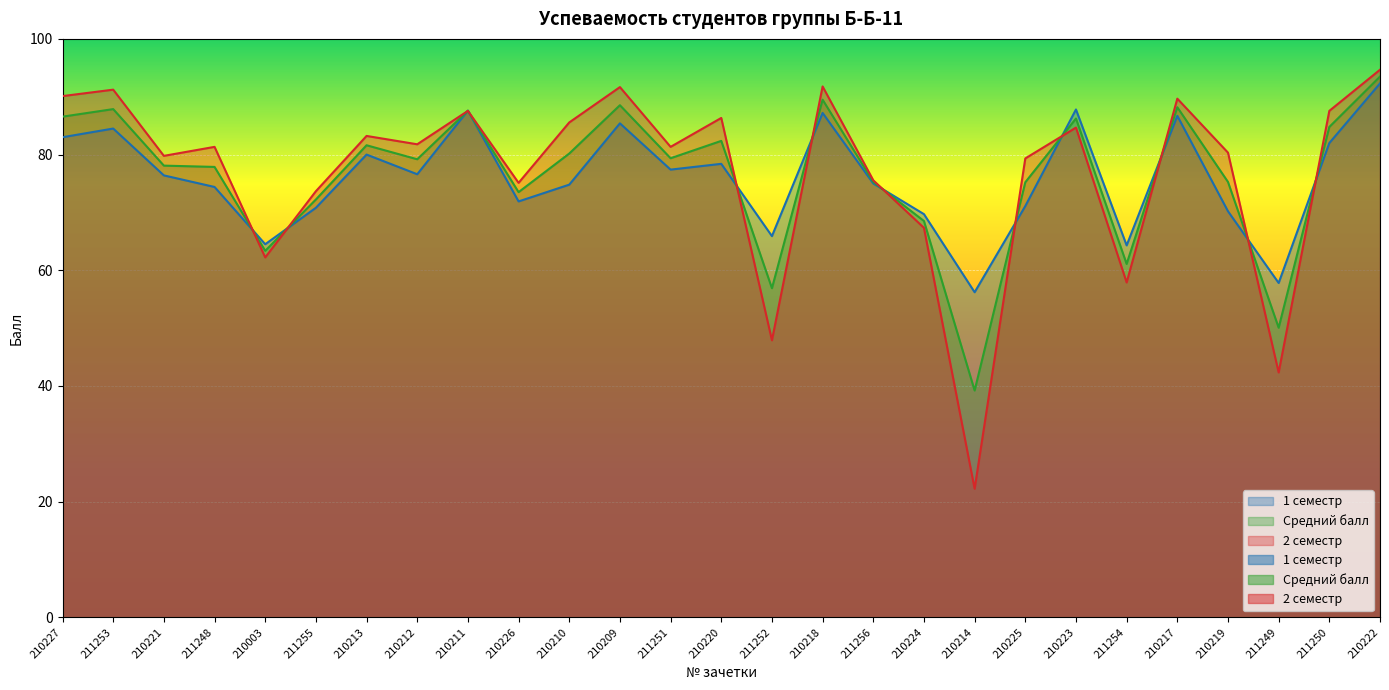

What is the difference between the highest and lowest values at 210212?

5.2